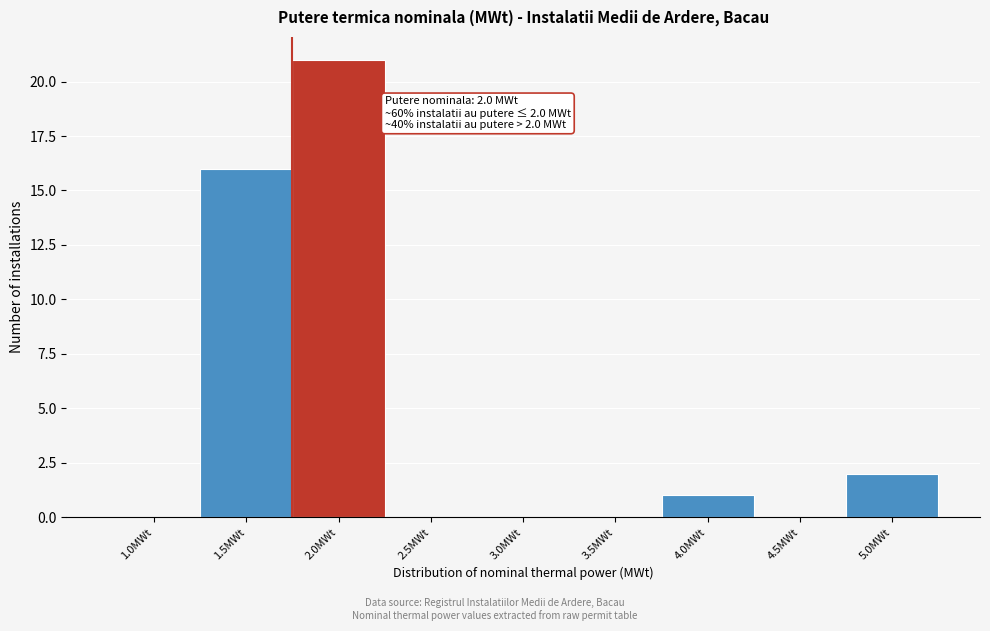

Reading left to right, list all the values displayed in this chart.

1.0MWt=0	1.5MWt=16	2.0MWt=21	2.5MWt=0	3.0MWt=0	3.5MWt=0	4.0MWt=1	4.5MWt=0	5.0MWt=2